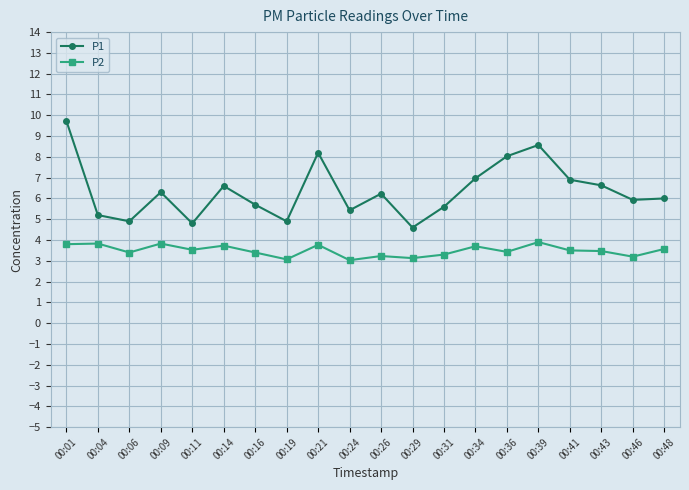

How many distinct data groups are displayed?

2